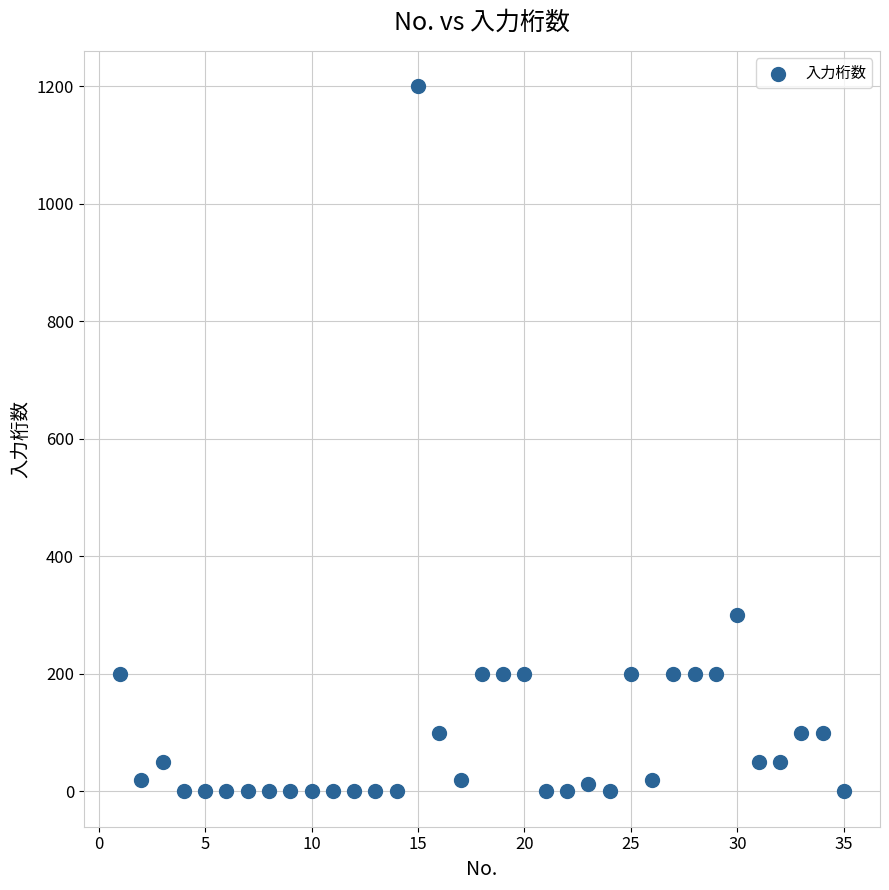

What is the range of Y values (max minus min)?

1200